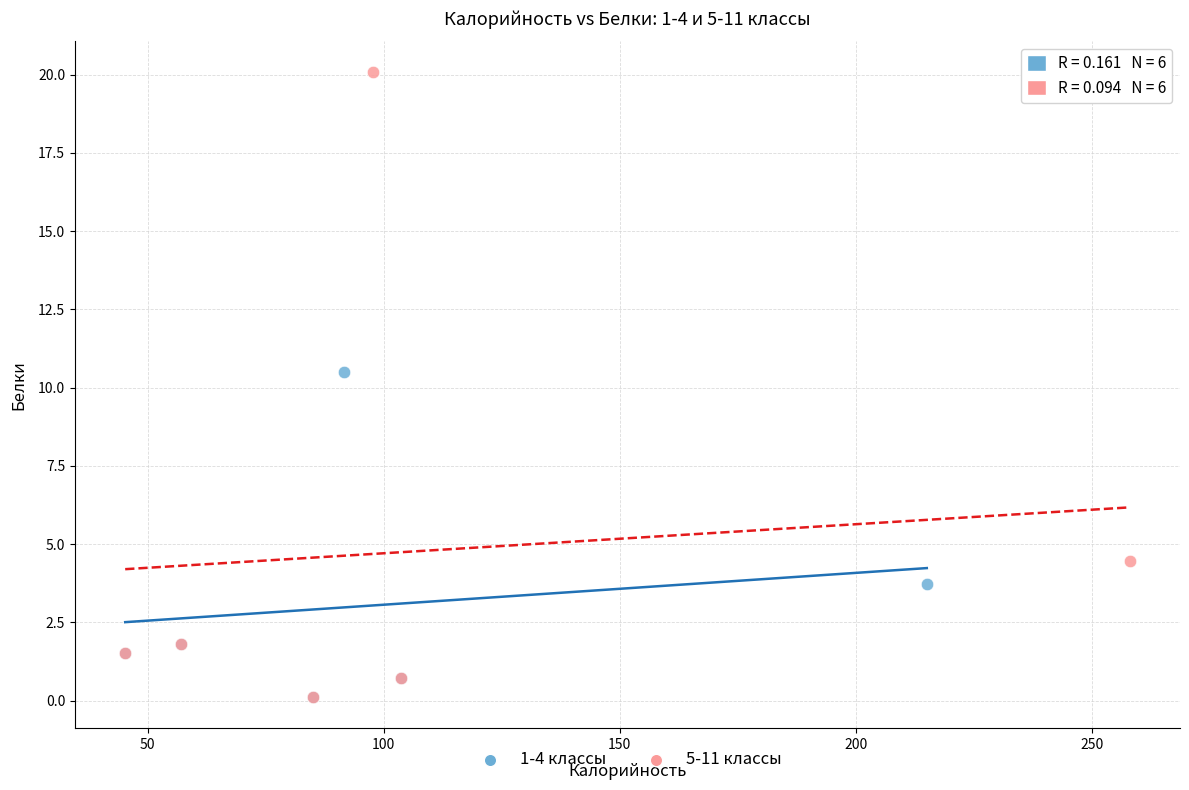

What are all the series names shown in the legend?

1-4 классы, 5-11 классы